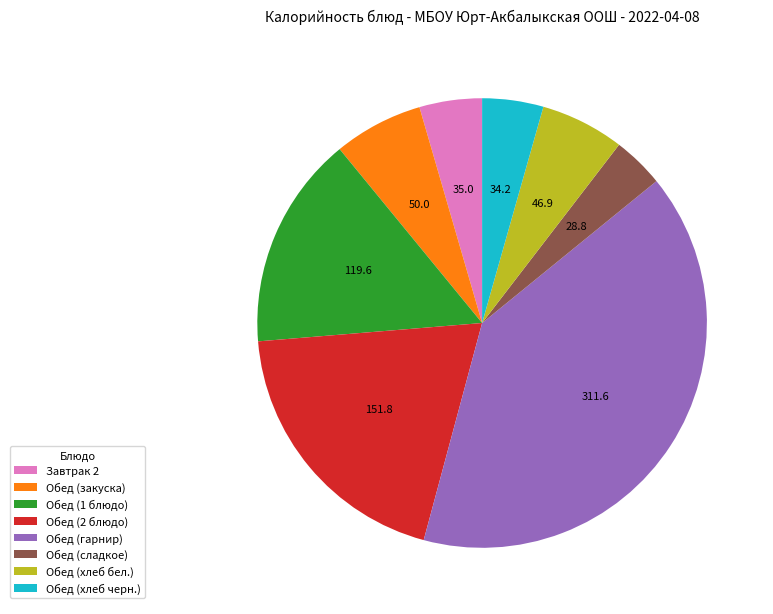

Is there a majority slice in this chart?

No